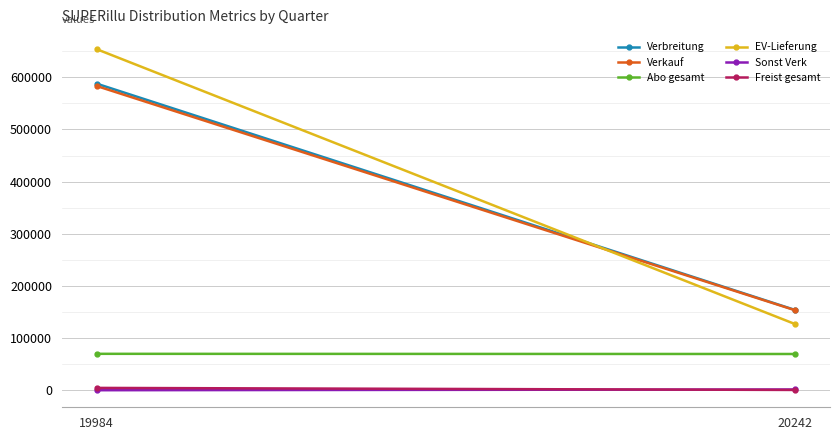

Is this an area chart (filled region under the line)?

No